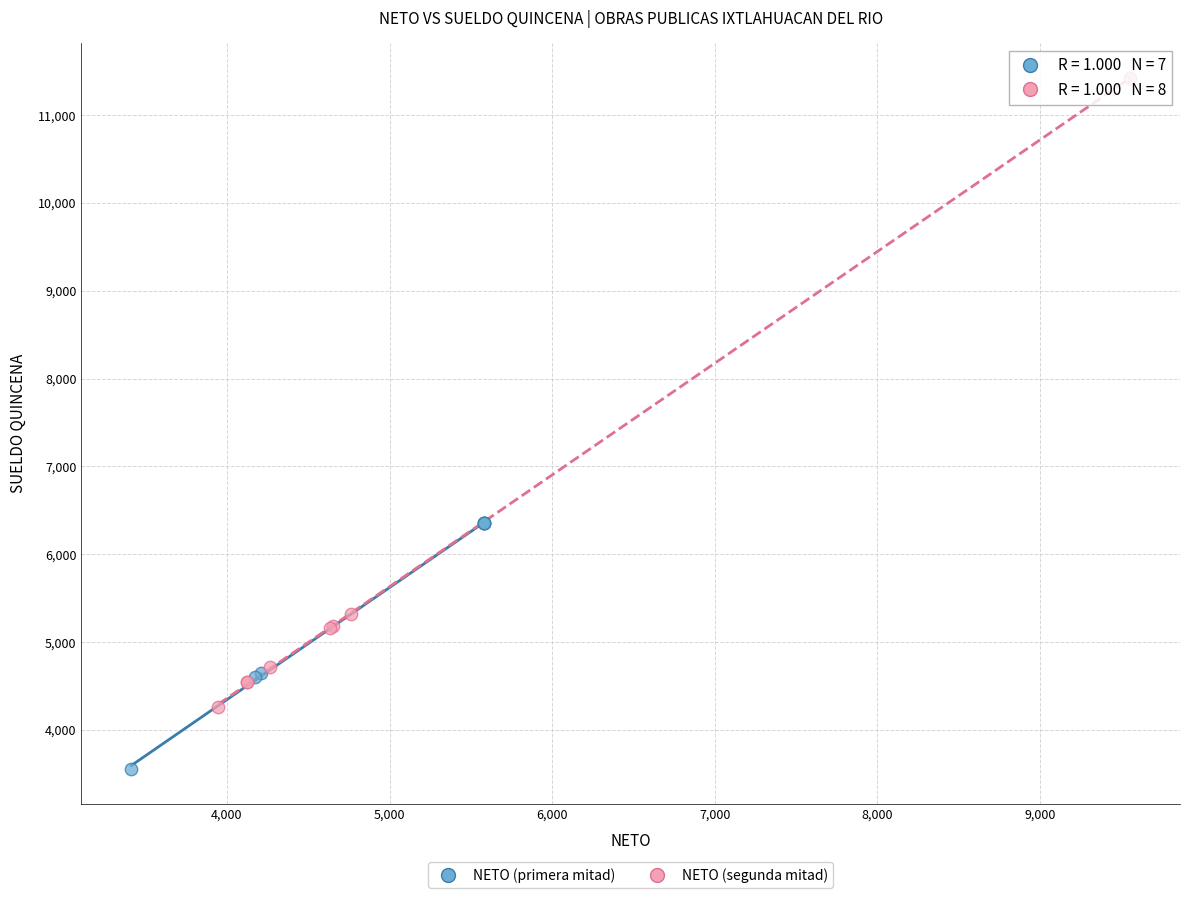

Which series has the largest Y range (max minus min)?

NETO (segunda mitad)